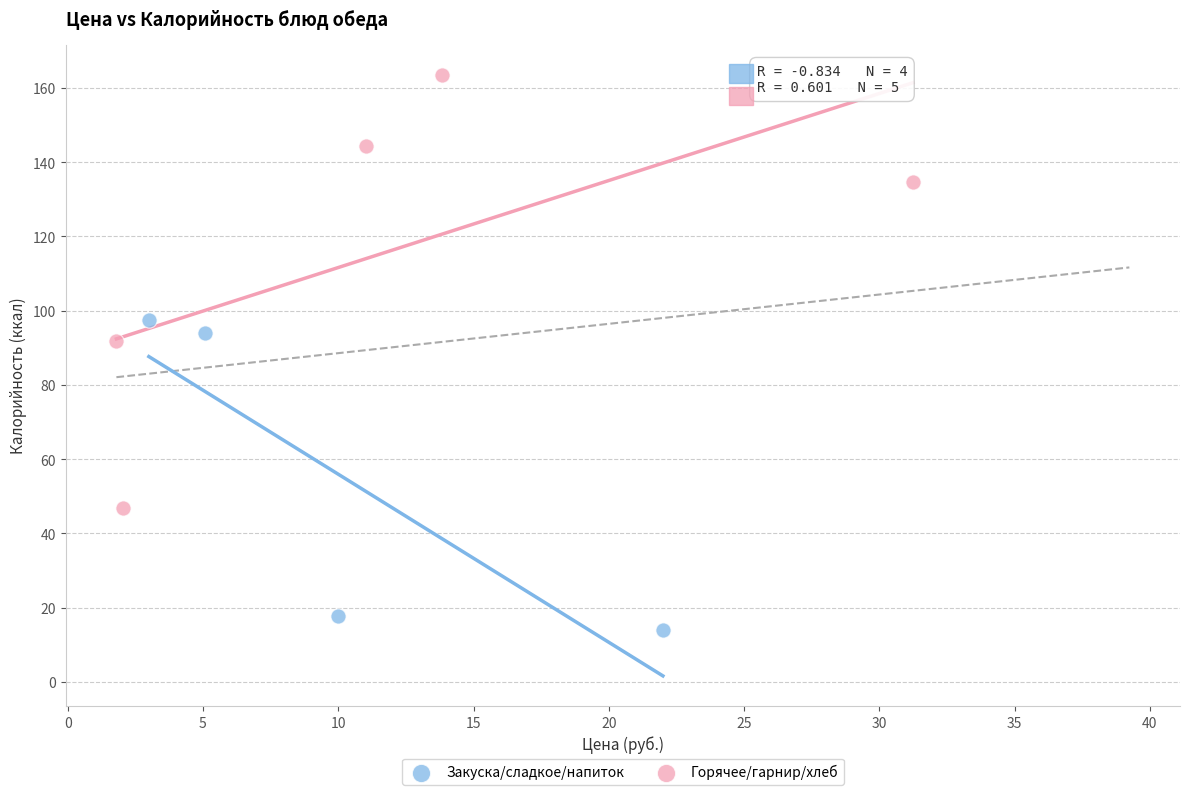

Which series reaches the minimum Y coordinate?

Закуска/сладкое/напиток